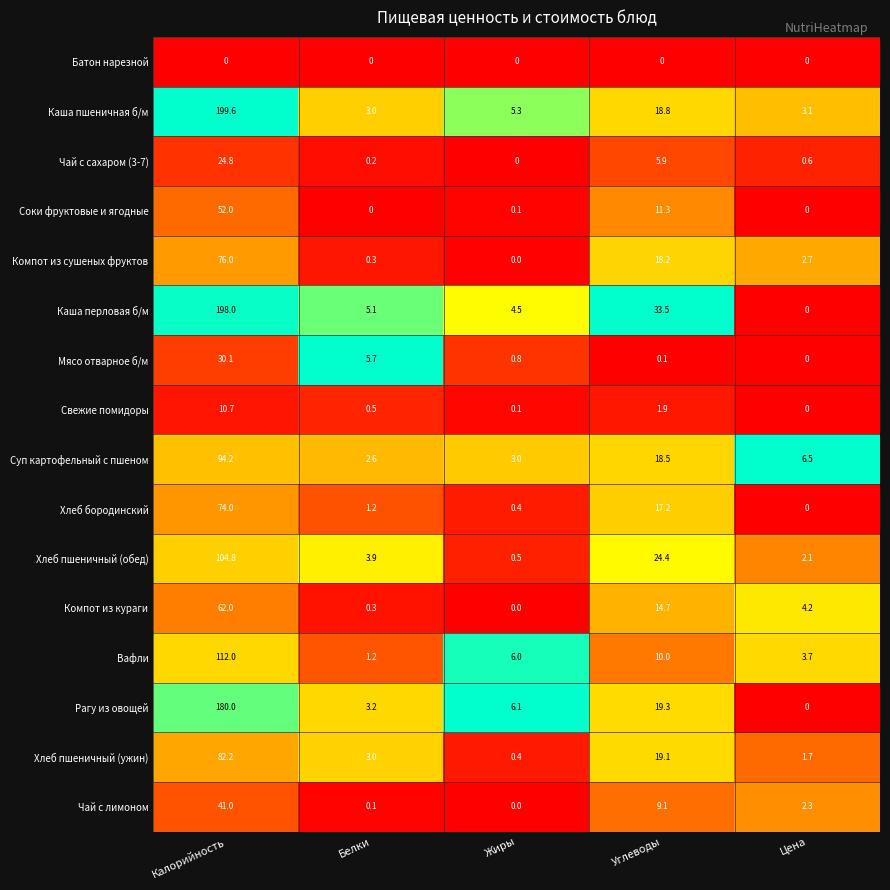

Which category has the highest value across all series?

Калорийность